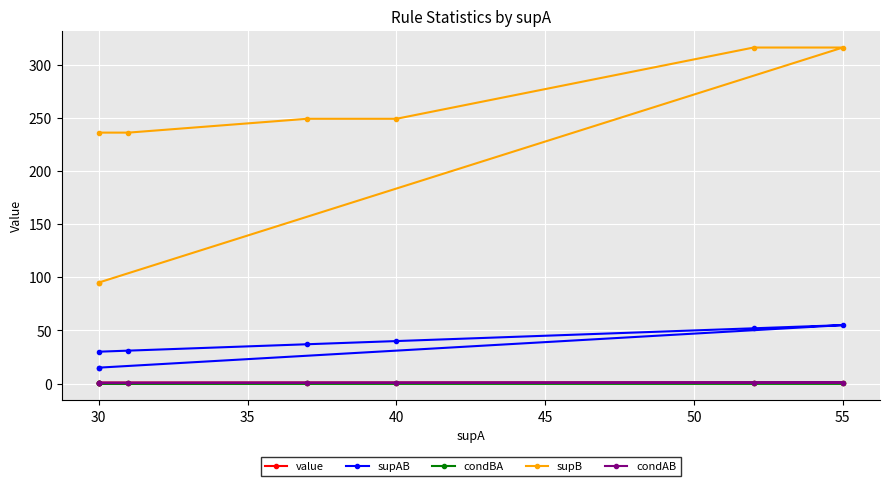

Count the value values in the range 0 to 1.

8